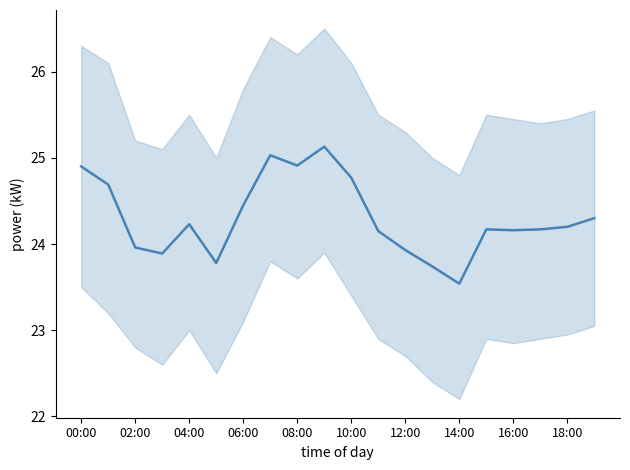

At which label does the data first exceed 24?

00:00